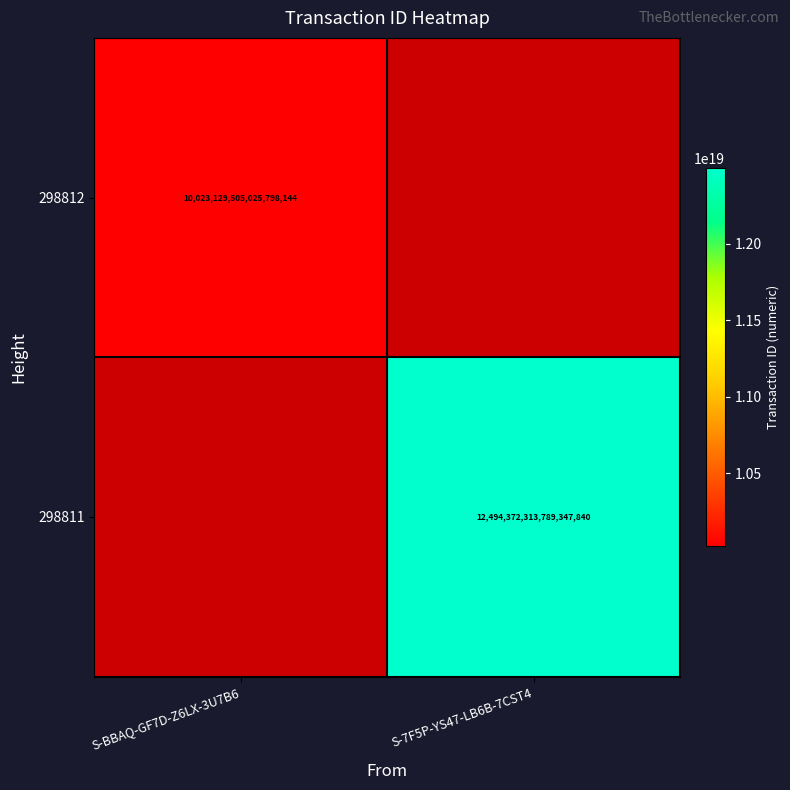

Count the number of categories in the chart.

2